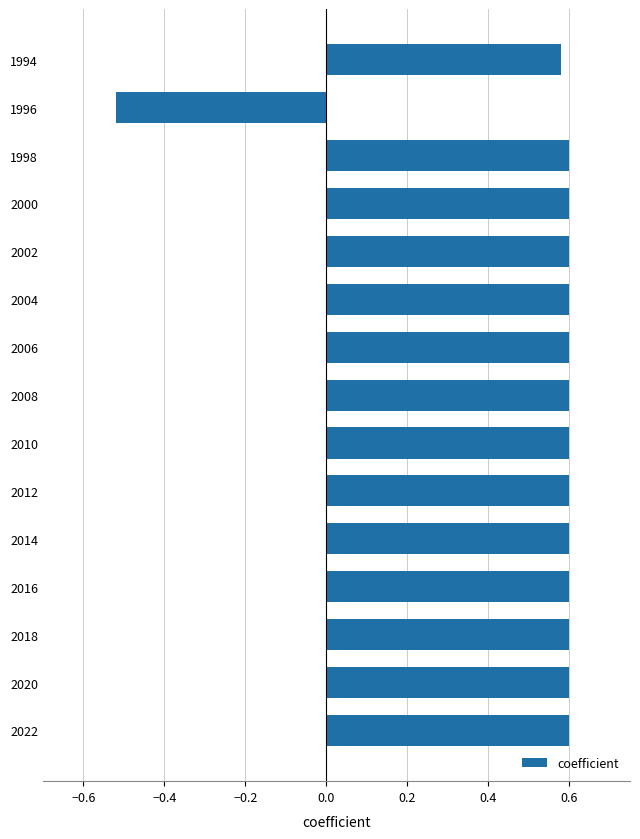

Which label corresponds to the smallest value in the chart?

1996